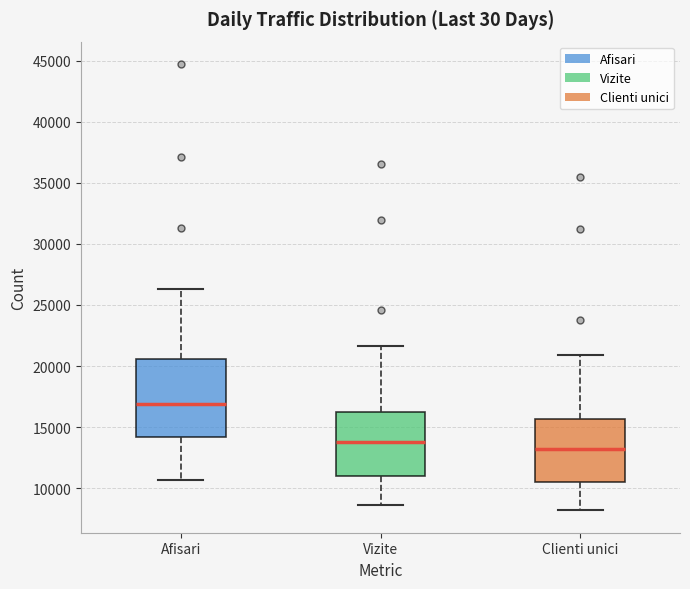

Comparing the boxes themselves (not the whiskers), which one is the tallest?

Afisari